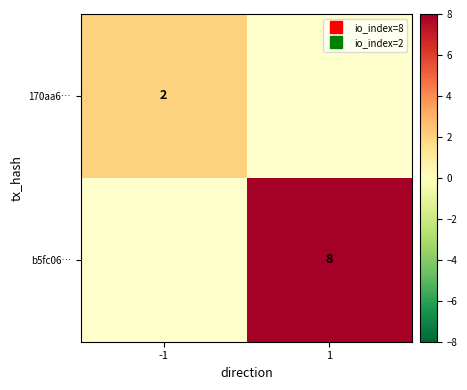

Rank the categories by 170aa6… value from highest to lowest.

-1, 1